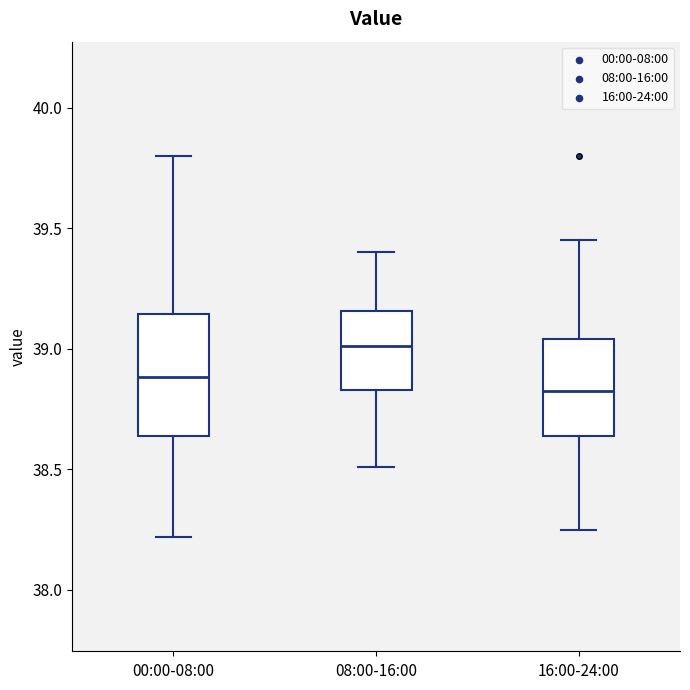

Where does the lower whisker of the box for 00:00-08:00 end on the y-axis? The values are not printed on the chart, so give them approximately, as read against the axis.

38.20